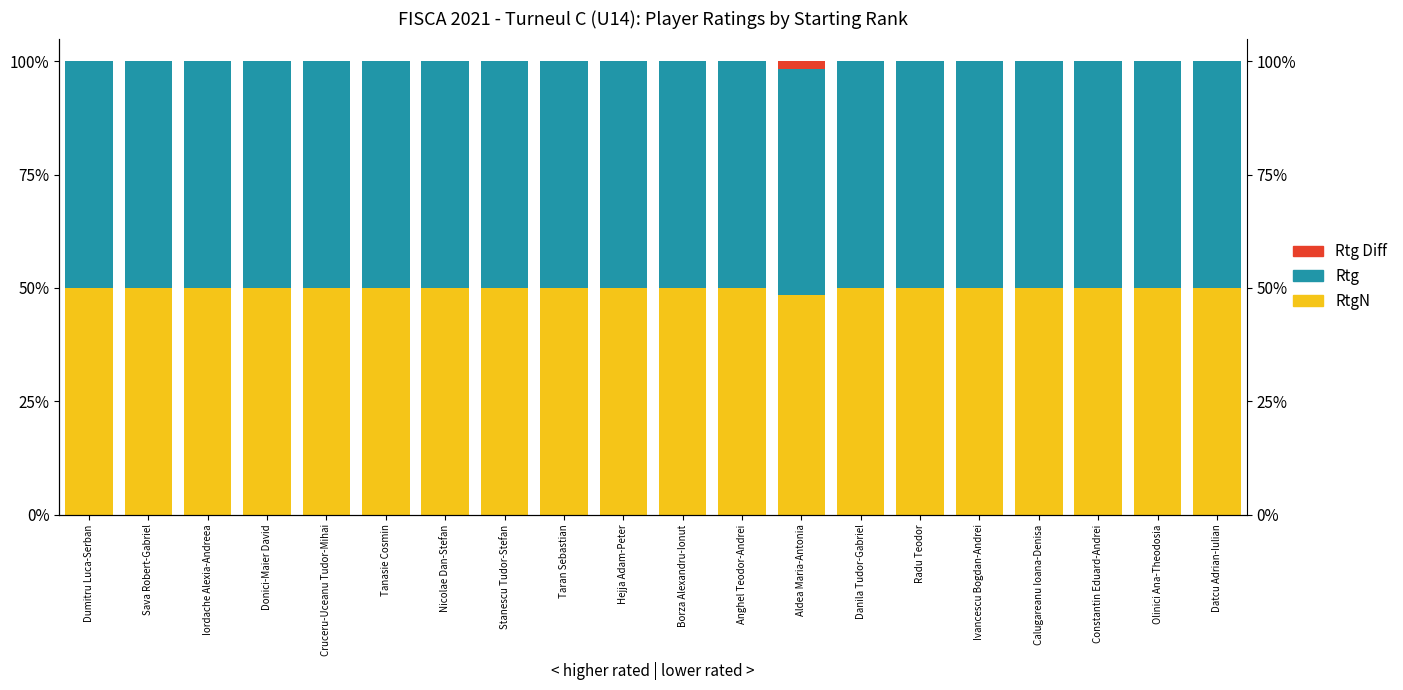

What is the difference between the highest and lowest values at Constantin Eduard-Andrei?

50.0